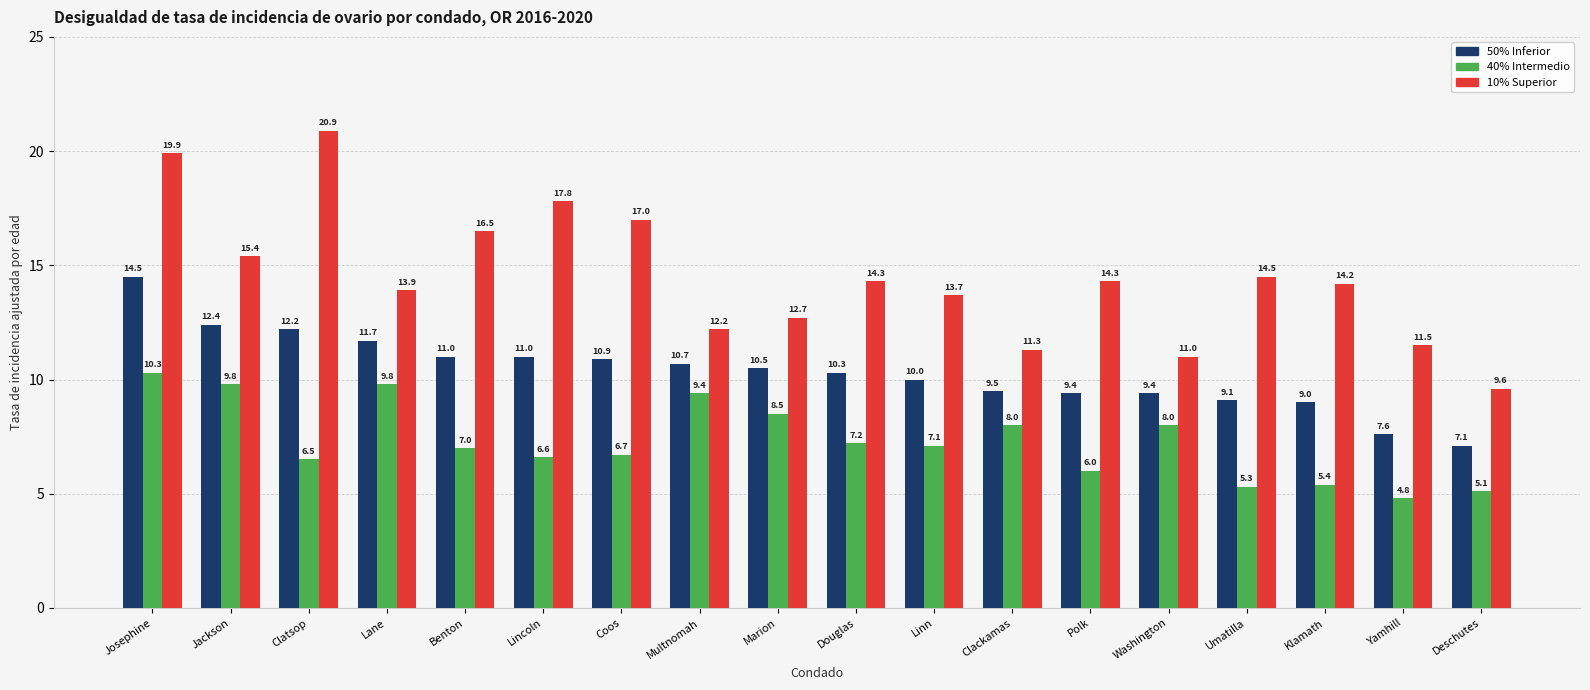

What is the label of the 14th bar from the left?

Washington